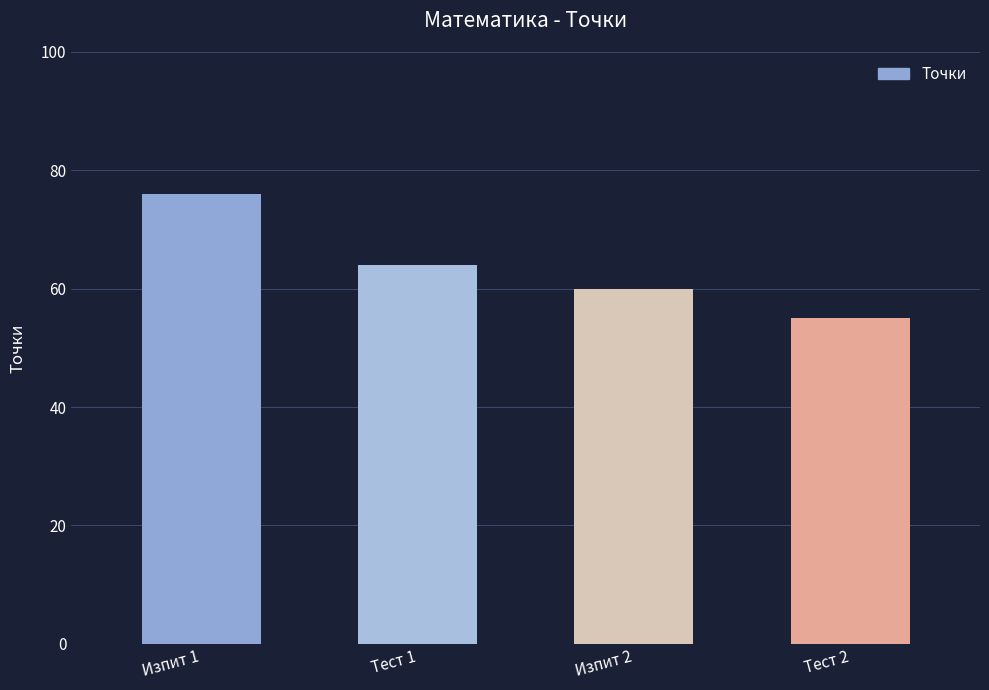

Between Тест 1 and Изпит 2, which is larger?

Тест 1